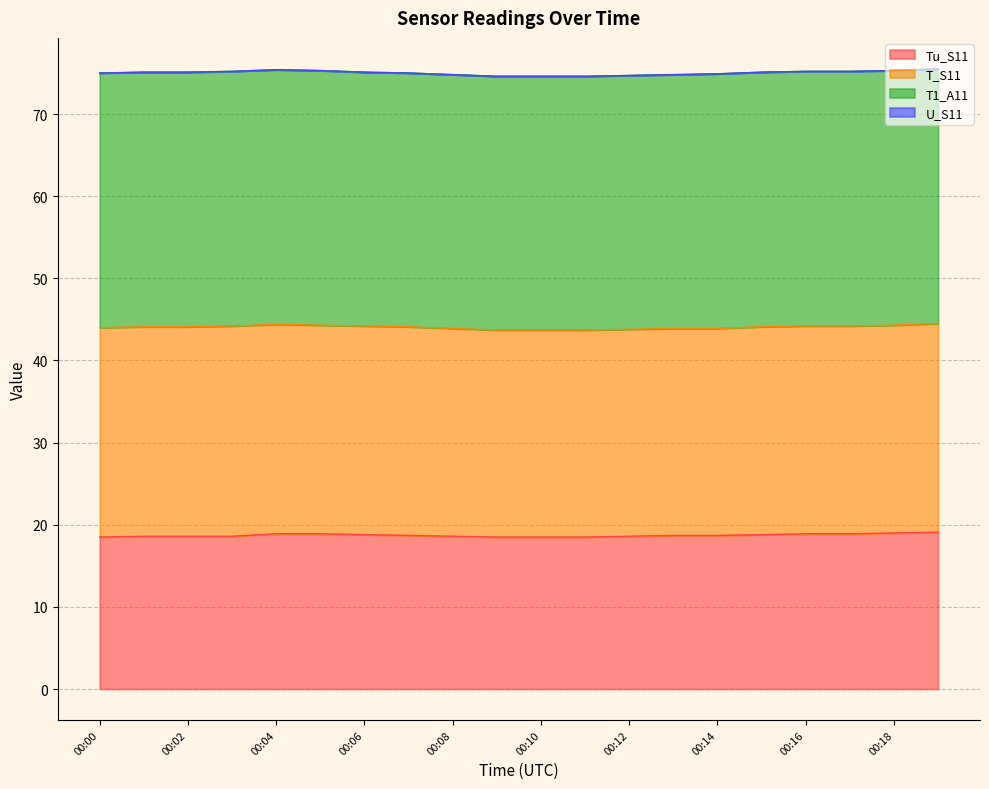

Is it true that T_S11 equals 37.4 at 00:00?

False